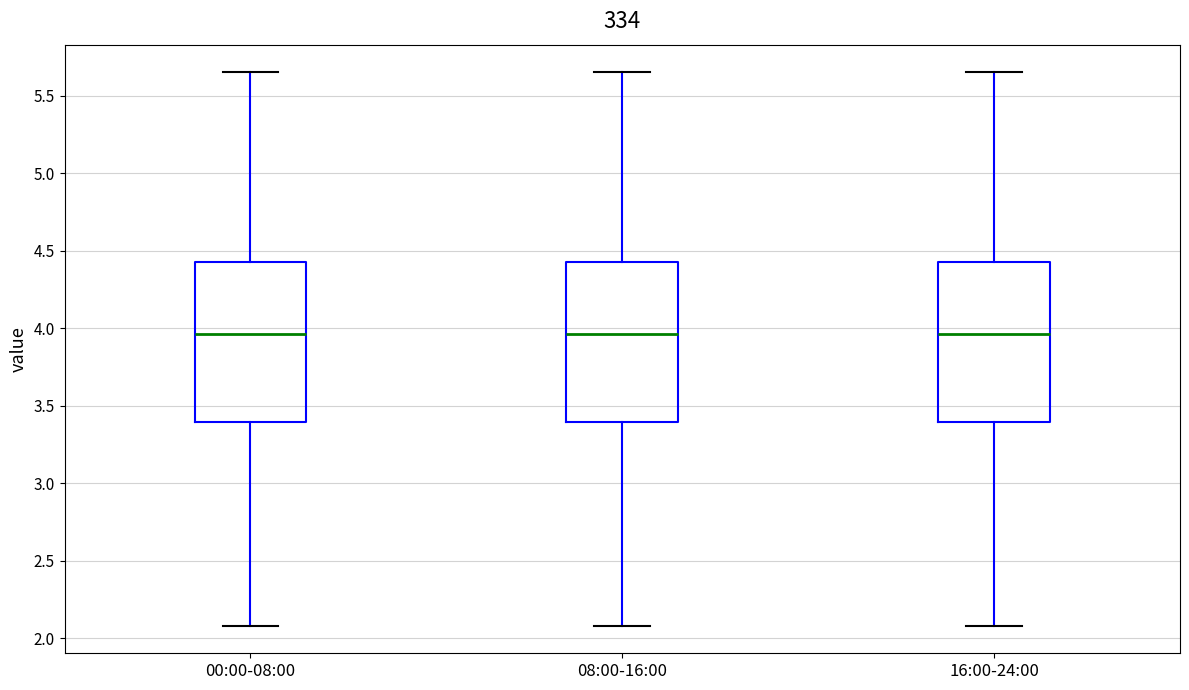

Reading left to right, read every box against the y-axis: the position of its median line, the range the box covers, and the ends of its whiskers. The values are not printed on the chart, so give them approximately, as read against the axis.

00:00-08:00: median 3.95, box 3.40 to 4.45, whiskers 2.10 to 5.65
08:00-16:00: median 3.95, box 3.40 to 4.45, whiskers 2.10 to 5.65
16:00-24:00: median 3.95, box 3.40 to 4.45, whiskers 2.10 to 5.65